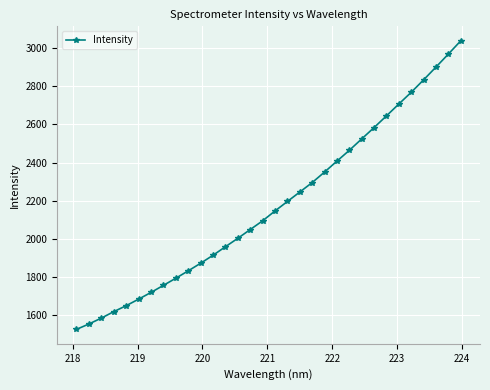

What is the greatest value displayed?

3038.8